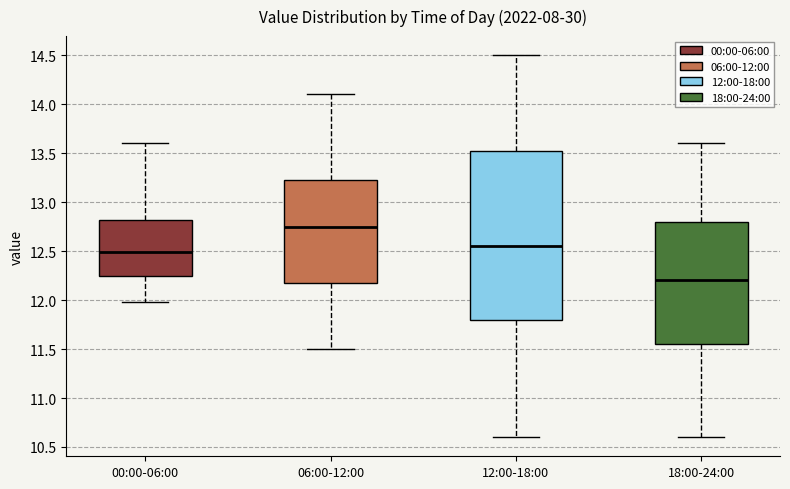

Where does the lower whisker of the box for 06:00-12:00 end on the y-axis? The values are not printed on the chart, so give them approximately, as read against the axis.

11.50